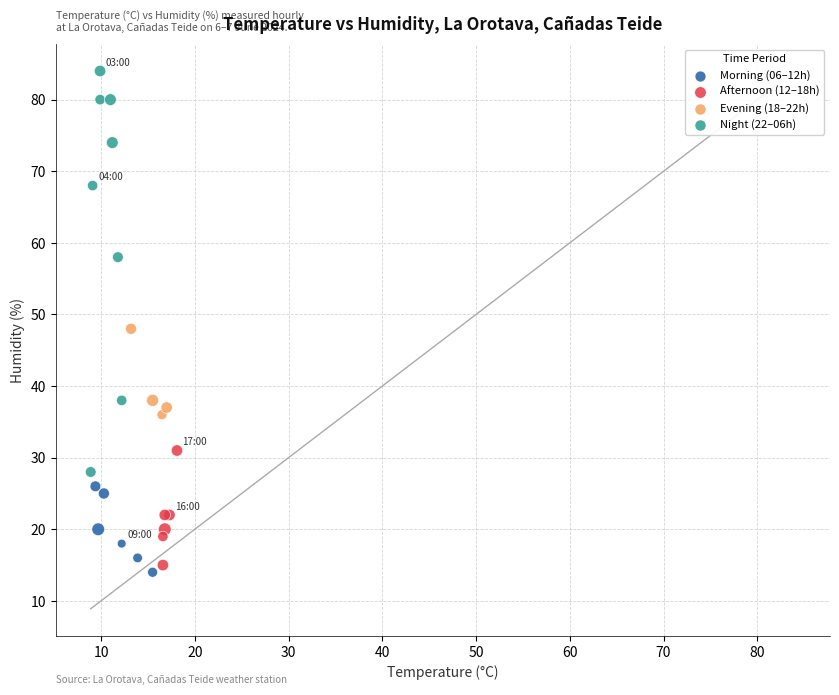

What are all the series names shown in the legend?

Morning (06–12h), Afternoon (12–18h), Evening (18–22h), Night (22–06h)